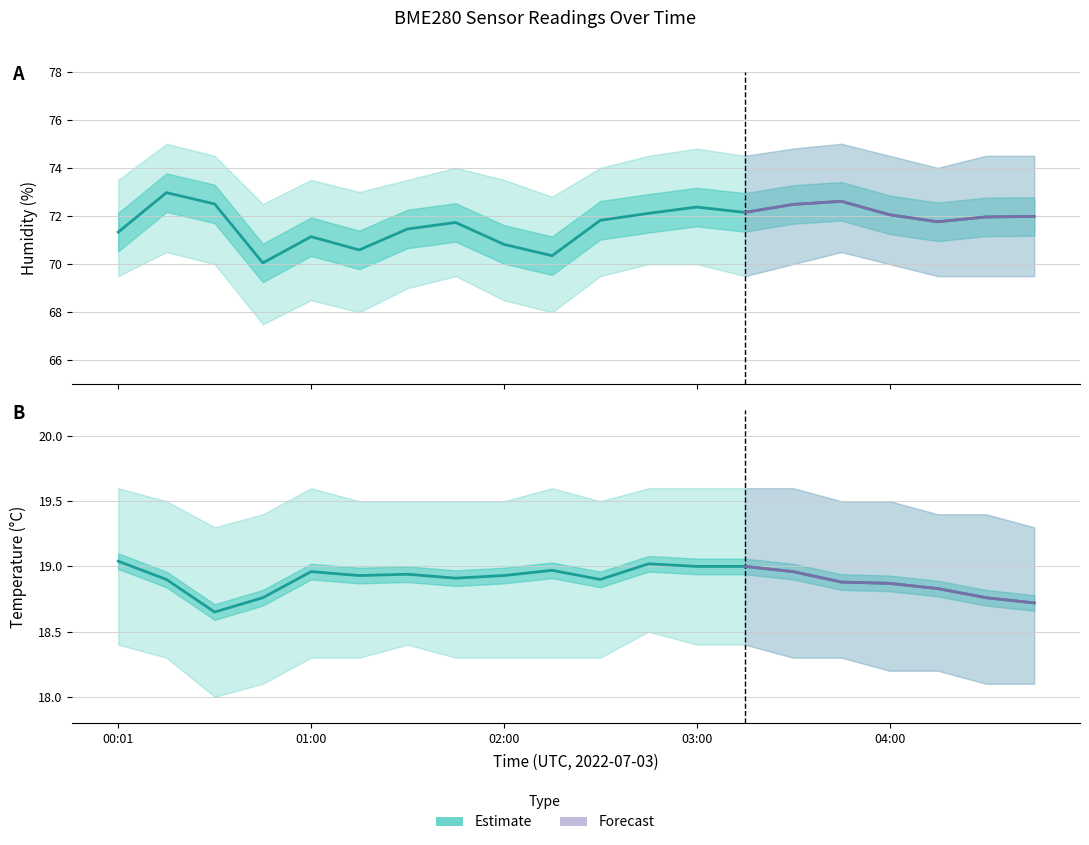

Which series has the largest total across all categories?

BME280_humidity